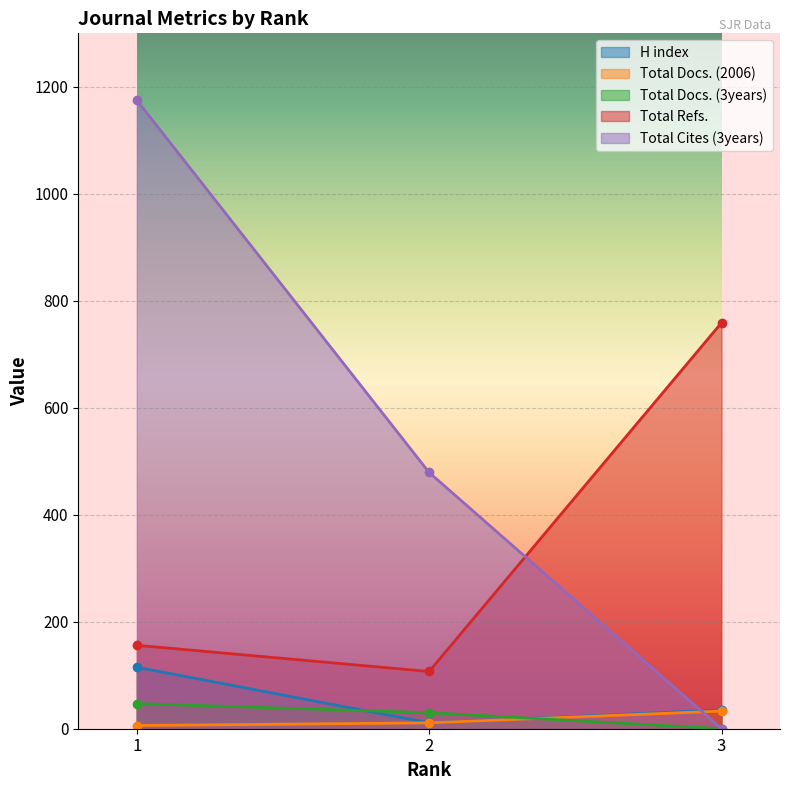

What is the difference between the second highest and minimum values in the H index series?

24